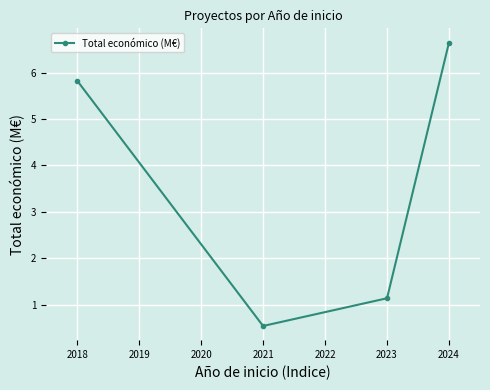

Between 2024 and 2023, which is larger?

2024